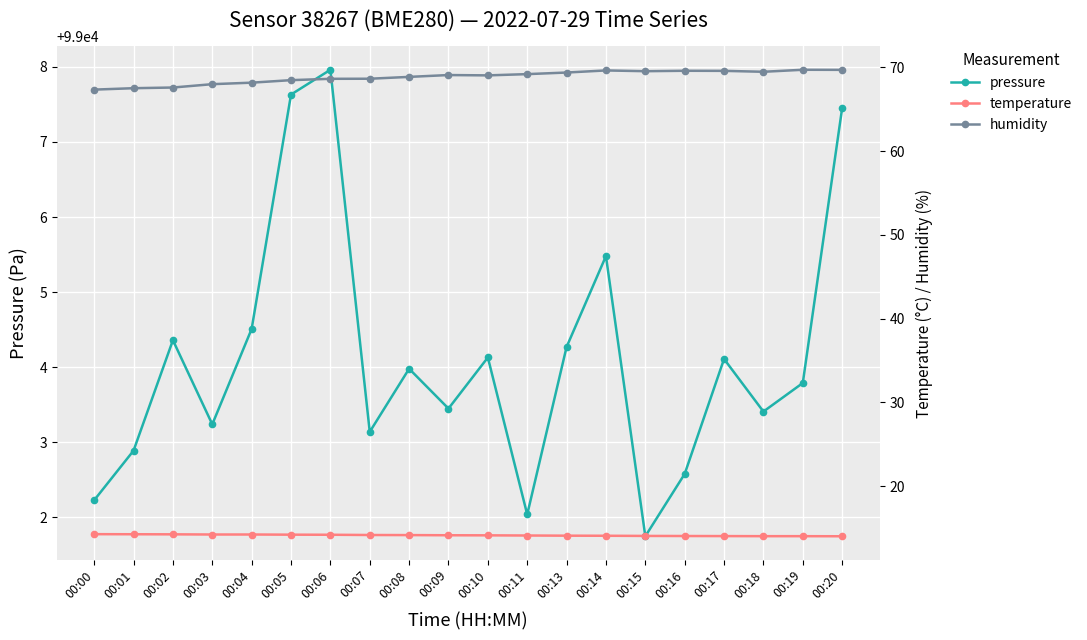

What is the minimum value shown in the chart?

14.0